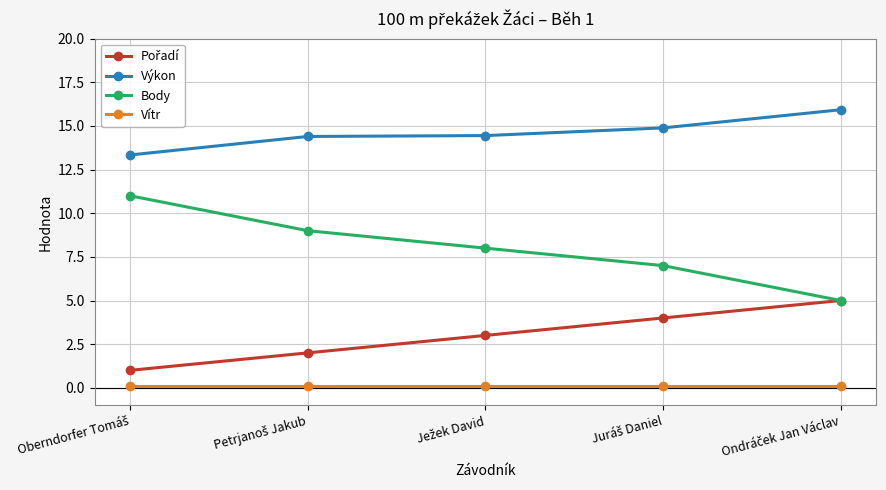

True or false: Body has more than 2 interior local peaks.

False